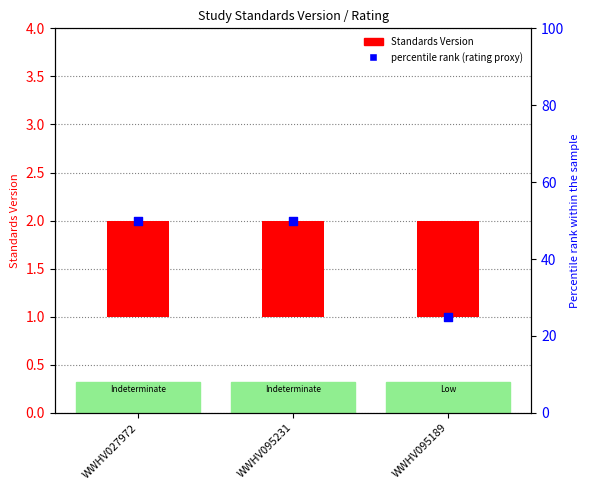

Which series contains the lowest Y value?

Standards Version